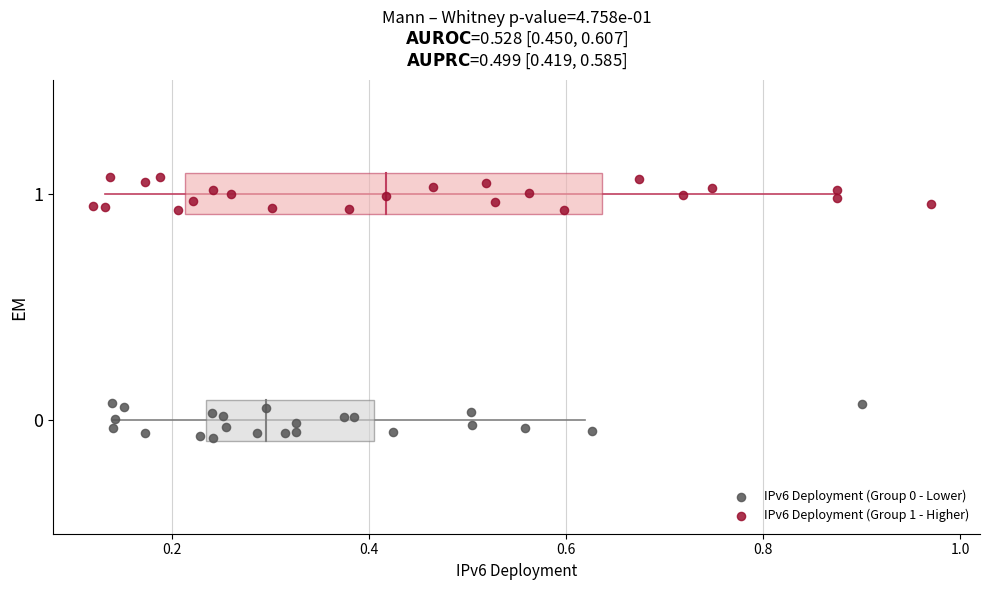

Which series contains the highest Y value?

IPv6 Deployment (Group 1 - Higher)